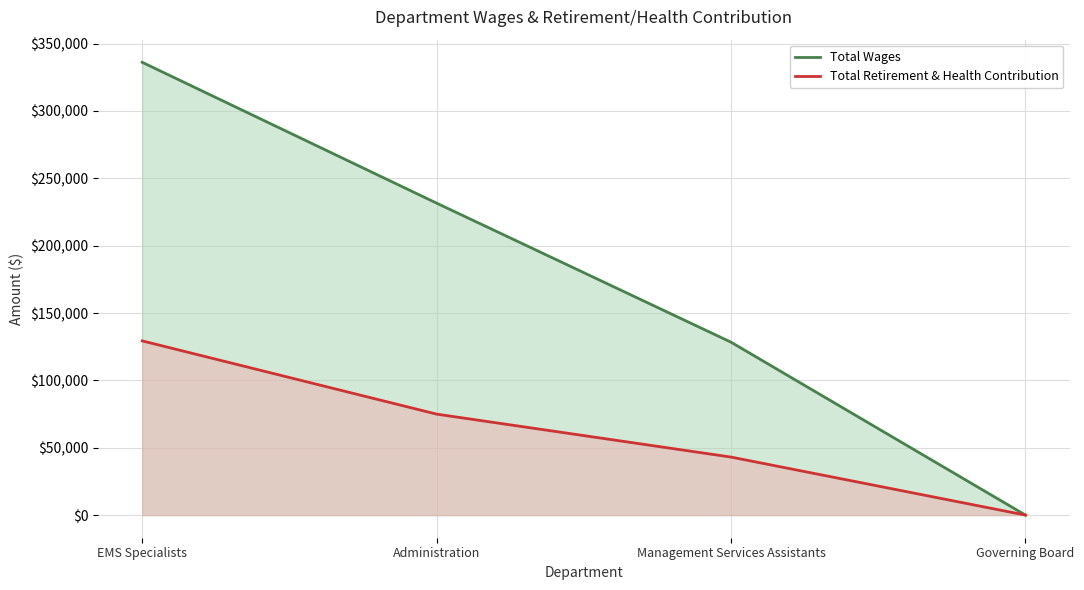

The Total Retirement & Health Contribution series shows 181800 at EMS Specialists. True or false?

False